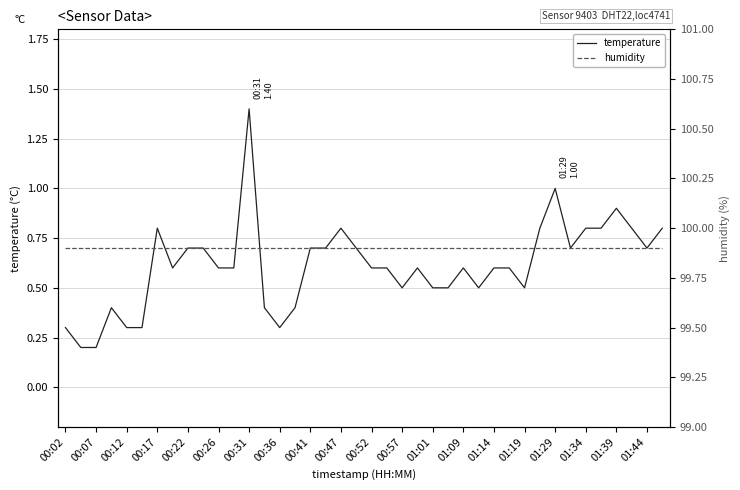

True or false: temperature has more than 0 points higher than both neighbors.

True